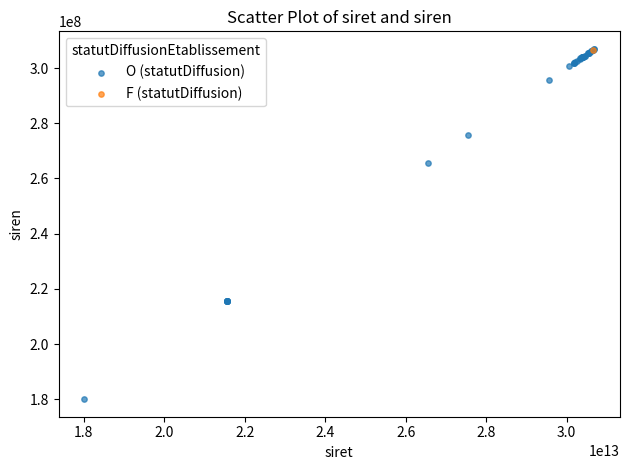

What are all the series names shown in the legend?

O (statutDiffusion), F (statutDiffusion)